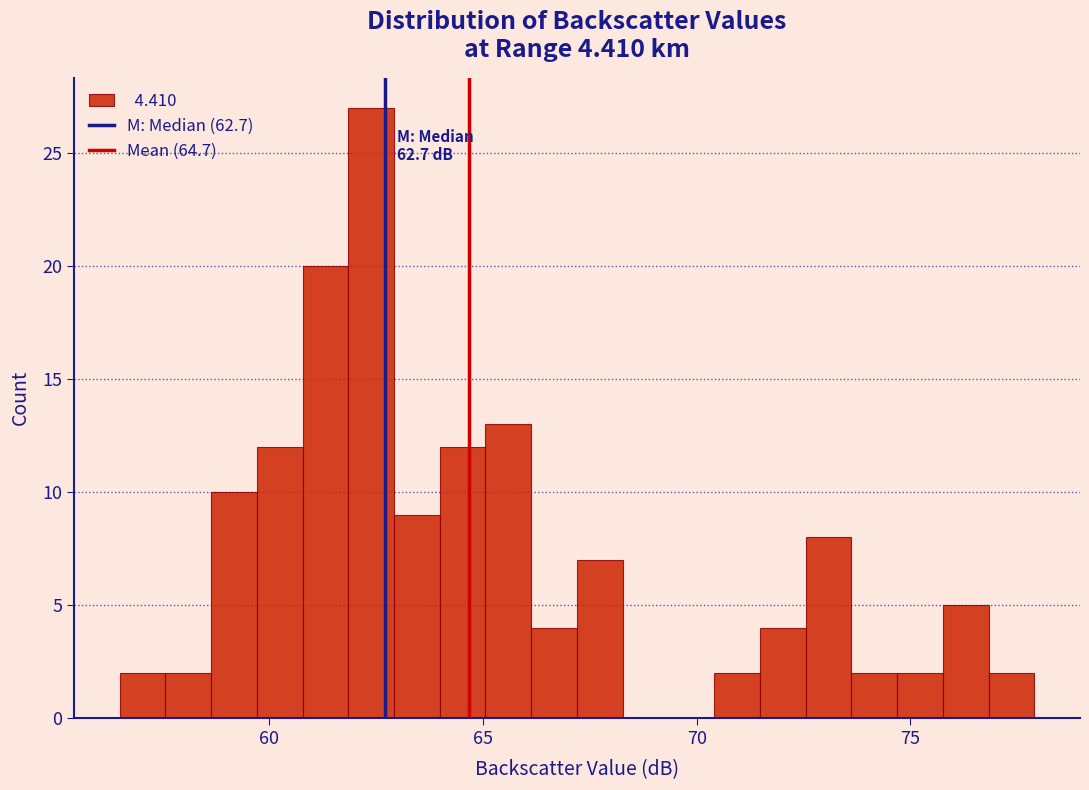

Around what value on the x-axis is the tallest bar? Give the approximate position of its centre, as read against the axis.

62.5